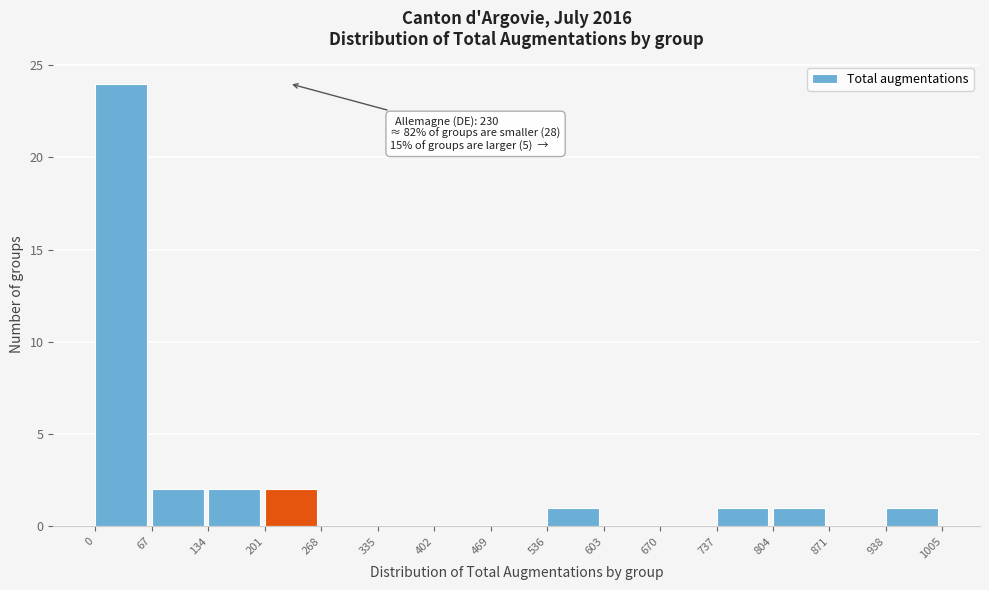

Which range on the x-axis has the tallest bar?

0 to 67